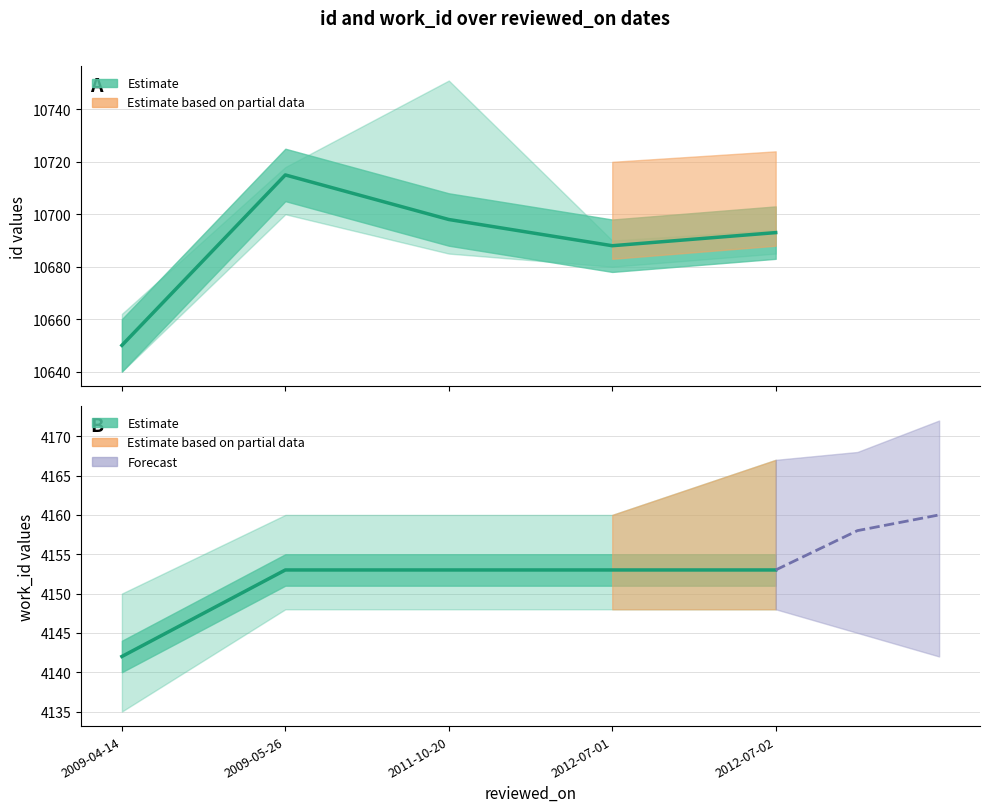

Is this an area chart (filled region under the line)?

No